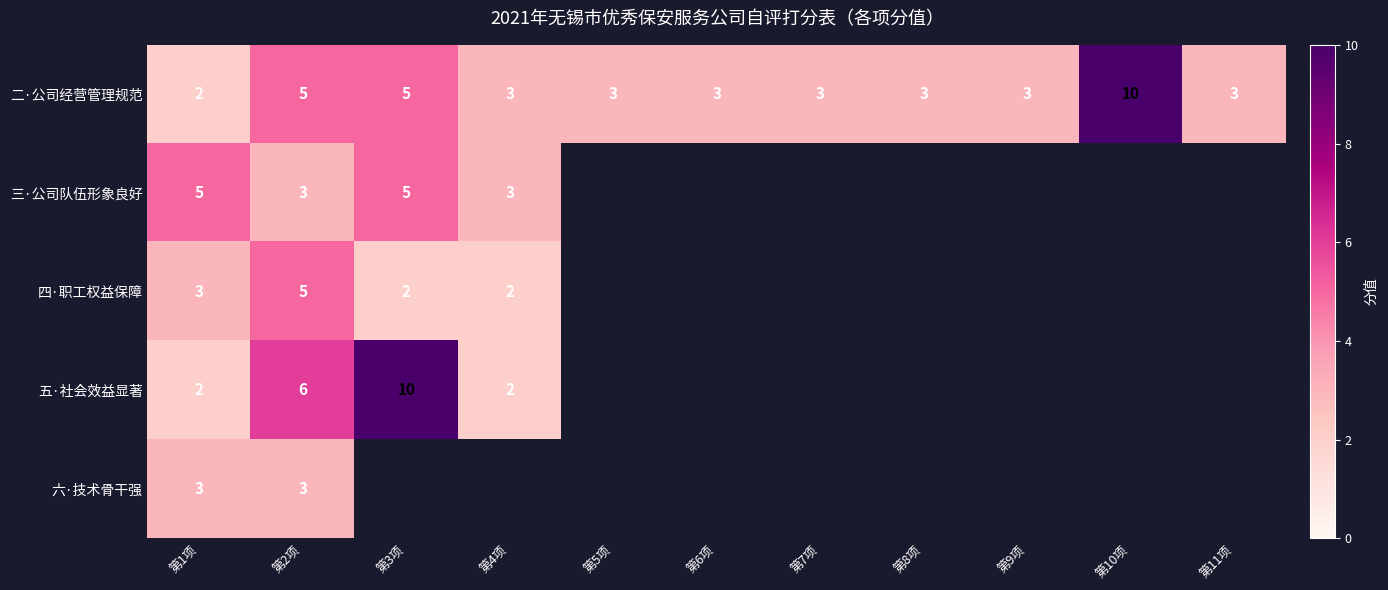

Which label corresponds to the largest value in the chart?

第10项